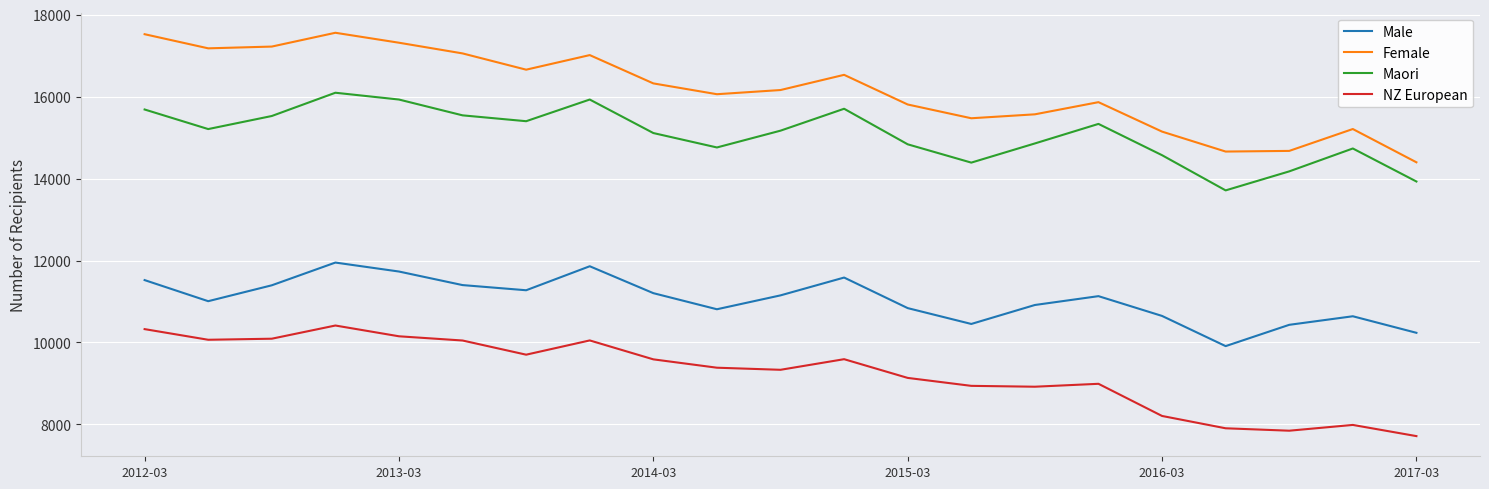

What is the difference between the maximum and minimum values in the Female series?

3162